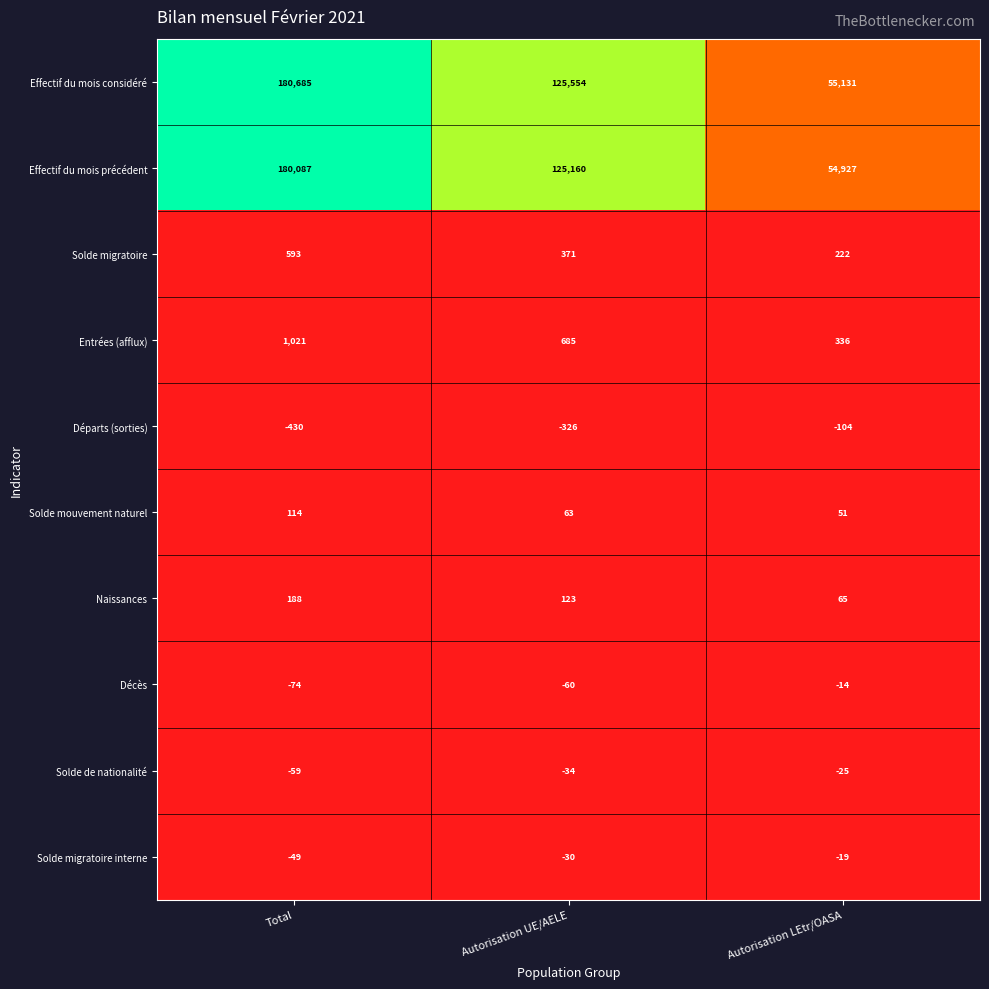

At Autorisation LEtr/OASA, list the series in order from largest to smallest.

Effectif du mois considéré, Effectif du mois précédent, Entrées (afflux), Solde migratoire, Naissances, Solde mouvement naturel, Décès, Solde migratoire interne, Solde de nationalité, Départs (sorties)